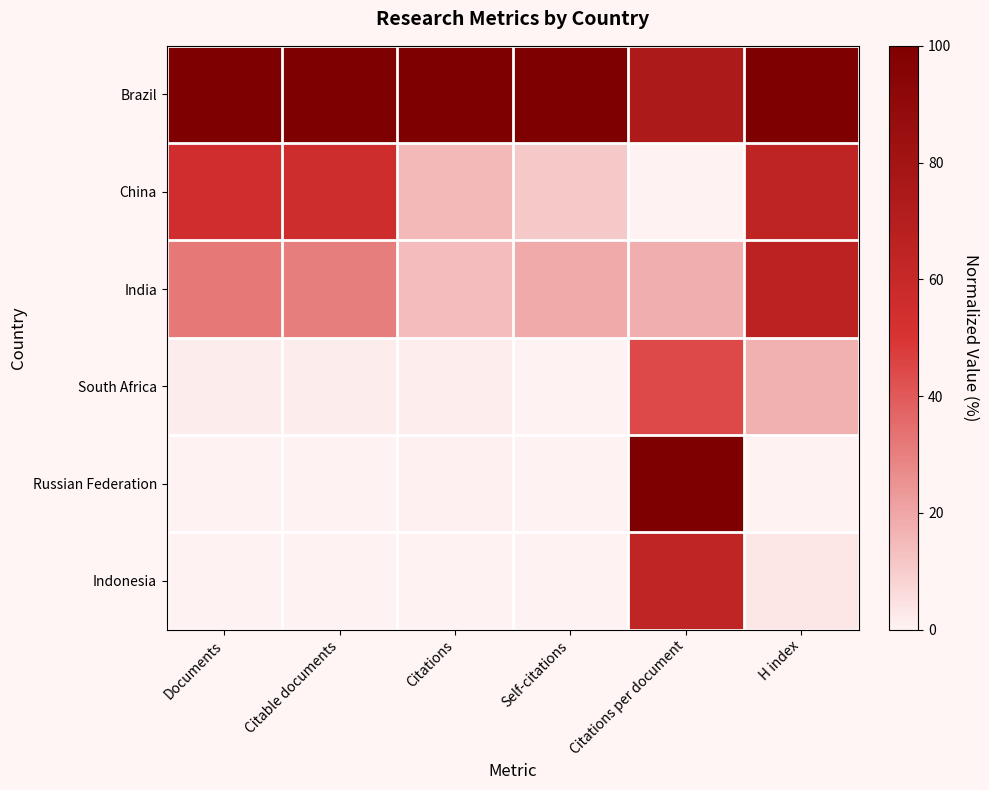

Which series has the largest range (max minus min)?

Russian Federation